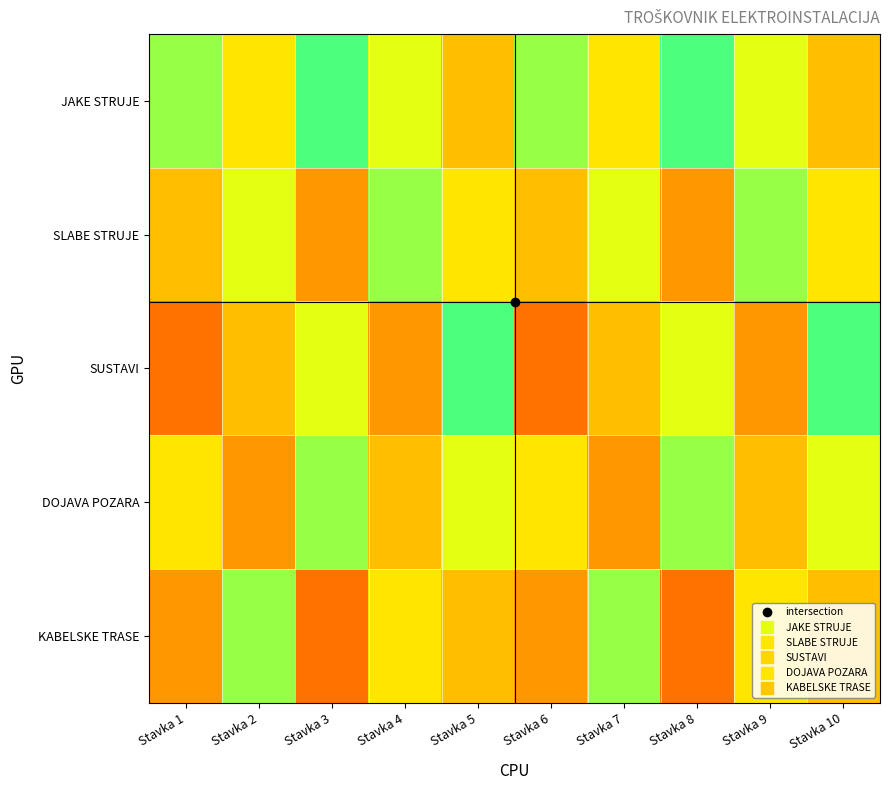

Which category has the lowest value across all series?

Stavka 1